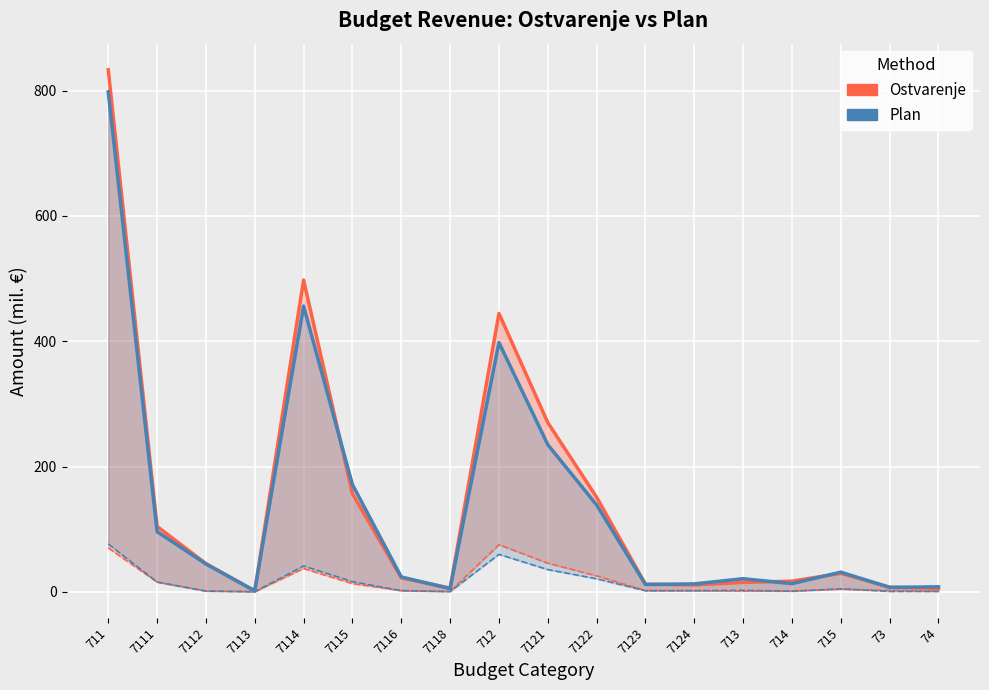

At how many categories does at least one series exceed 36?

8